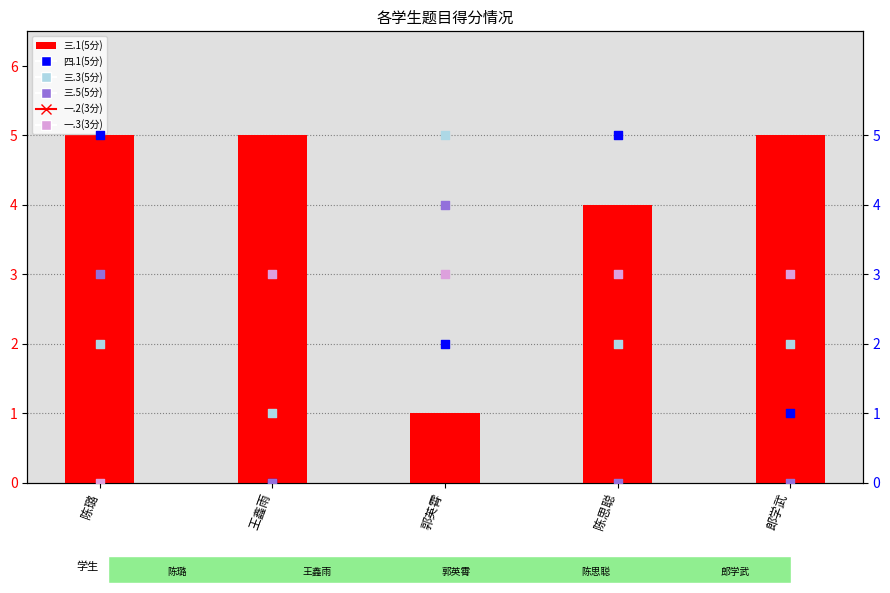

At how many categories does at least one series exceed 4?

5